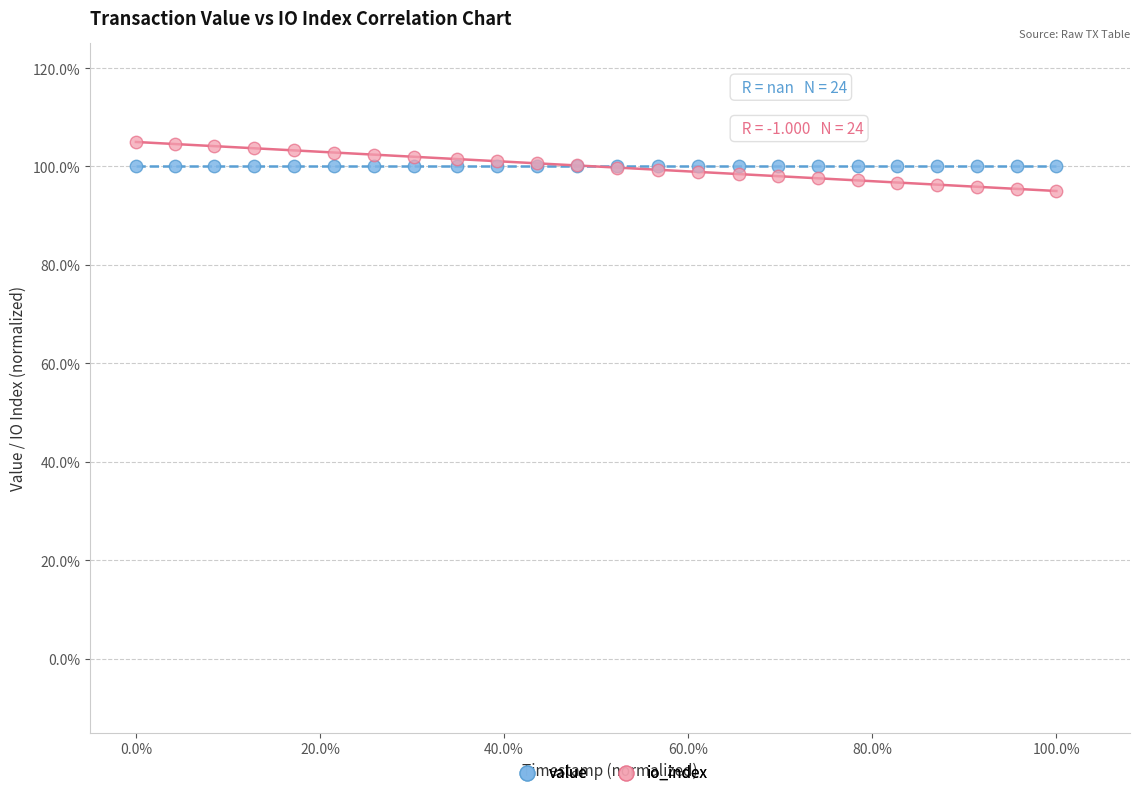

What are all the series names shown in the legend?

value, io_index